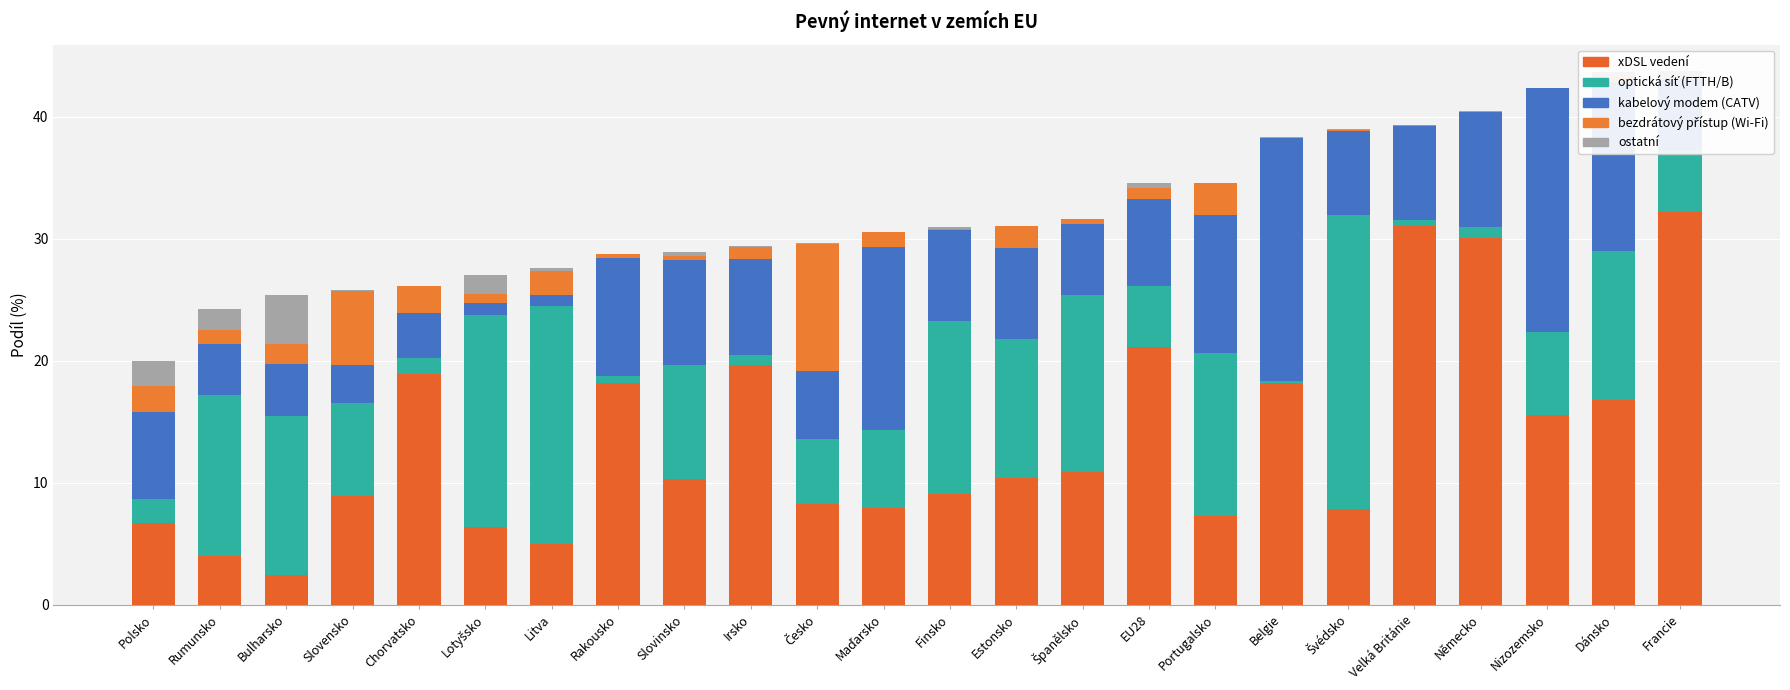

How many data points does each series have?

24